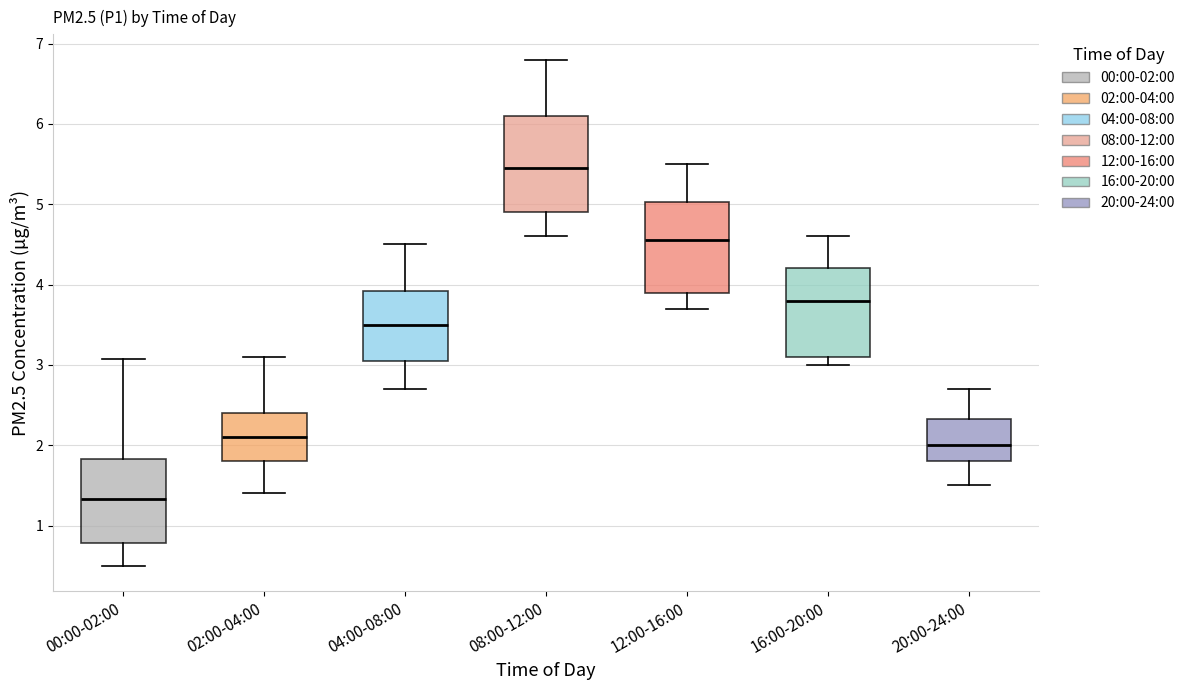

Which box has the highest median line?

08:00-12:00